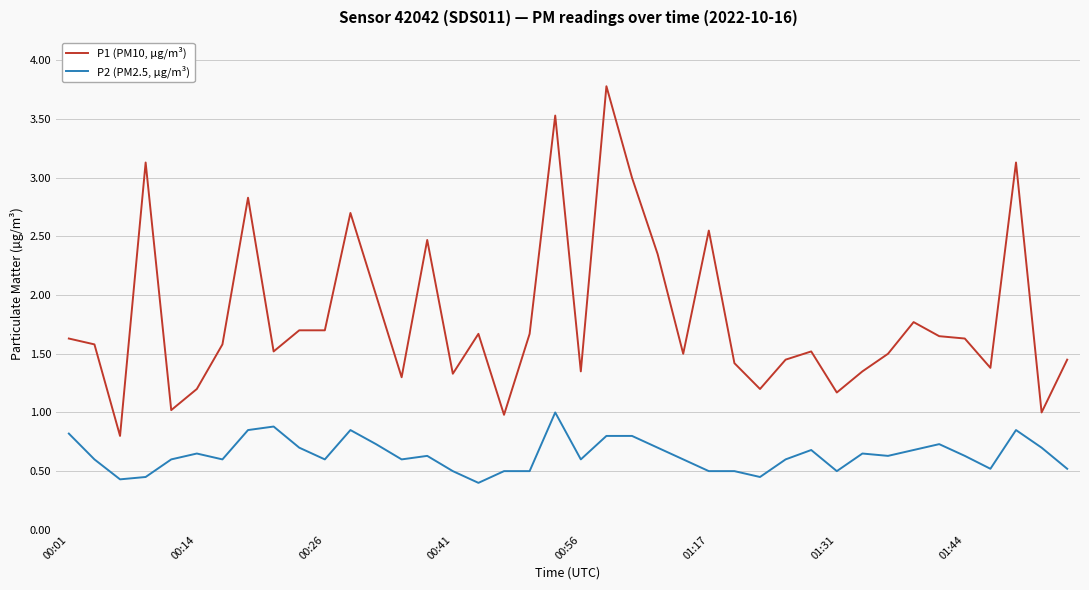

True or false: P2 (PM2.5, µg/m³) and P1 (PM10, µg/m³) intersect in this chart.

False